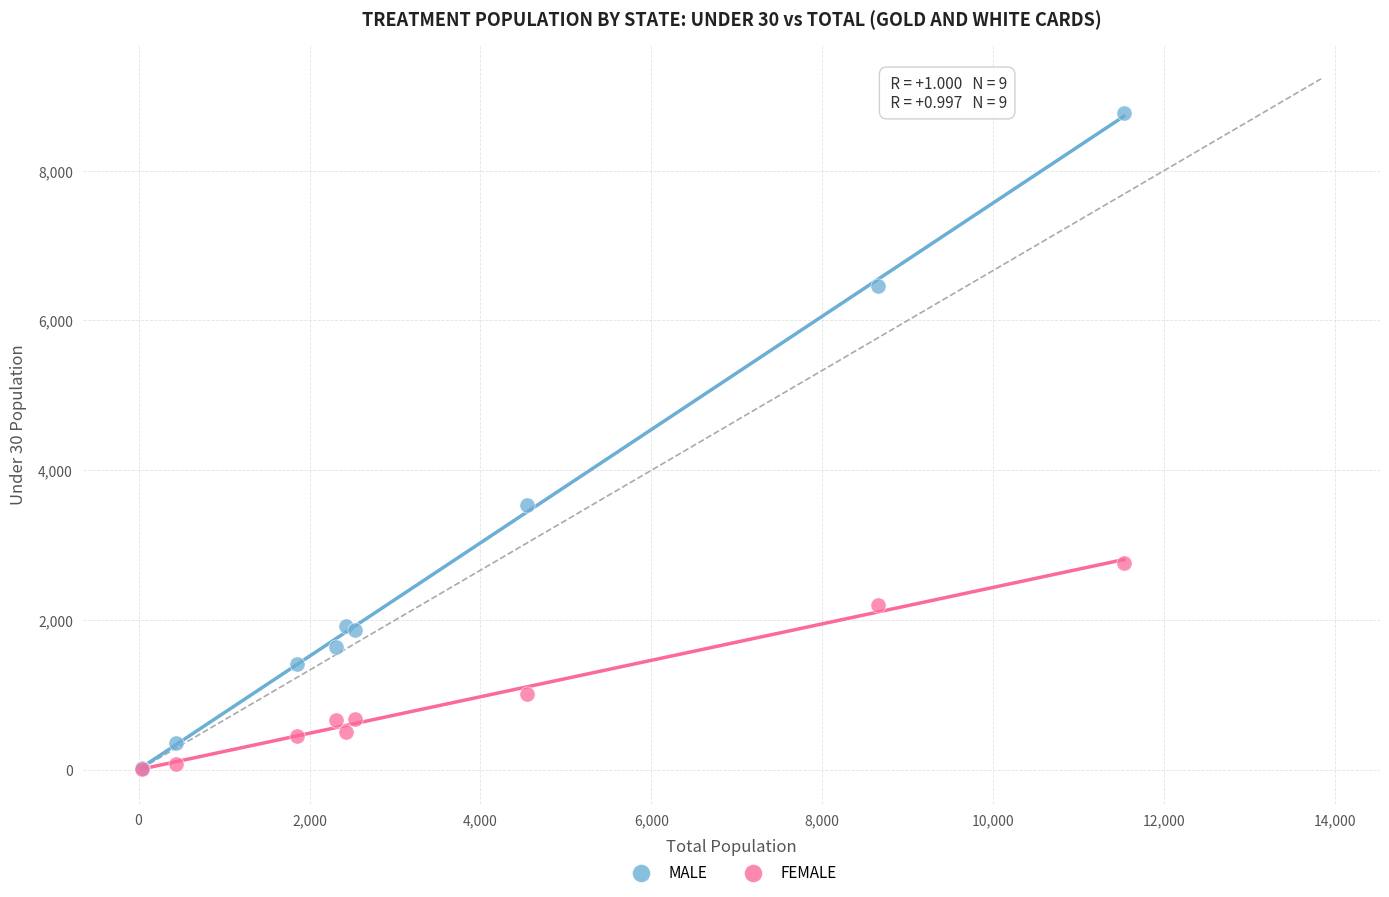

Across all series, what Y value is closest to 4392?

3540